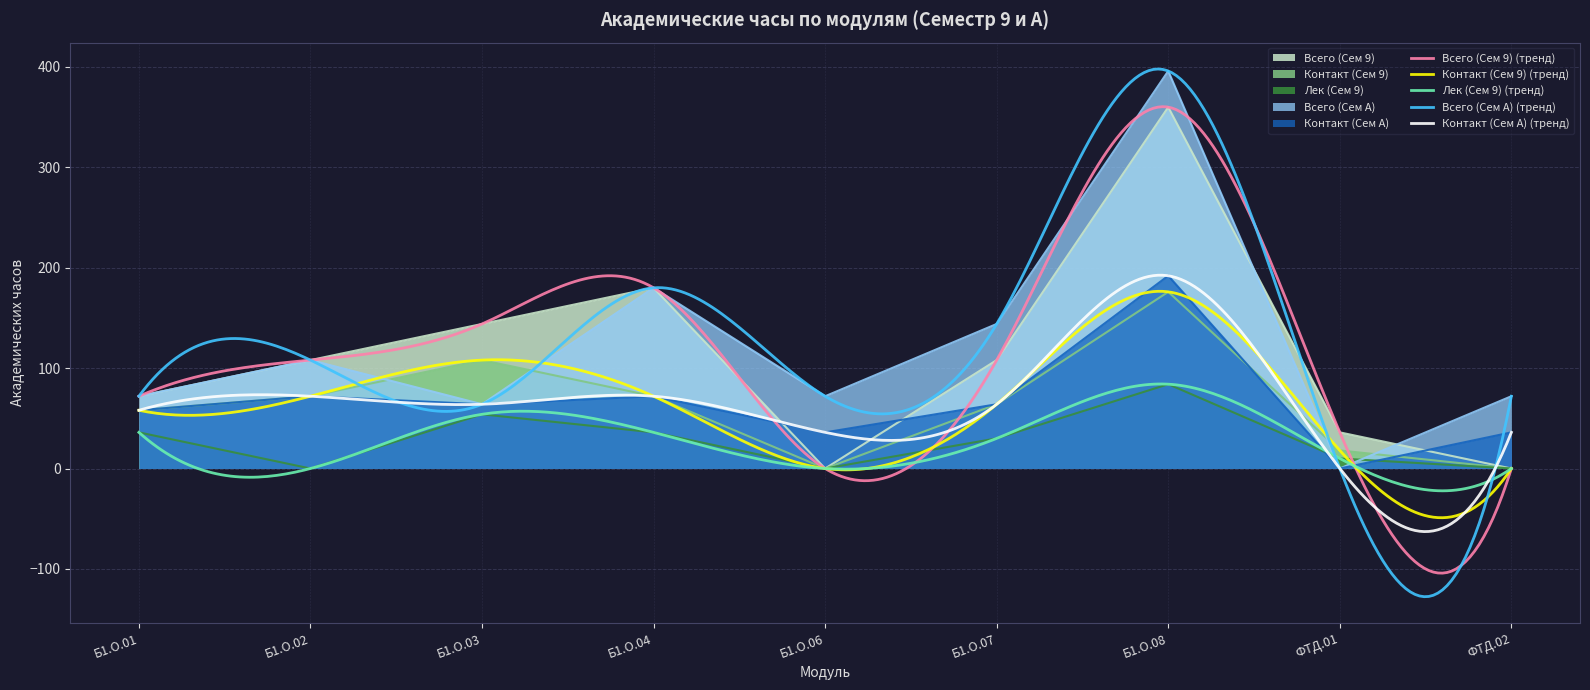

Is it true that Лек (Сем 9) equals 48 at ФТД.02?

False